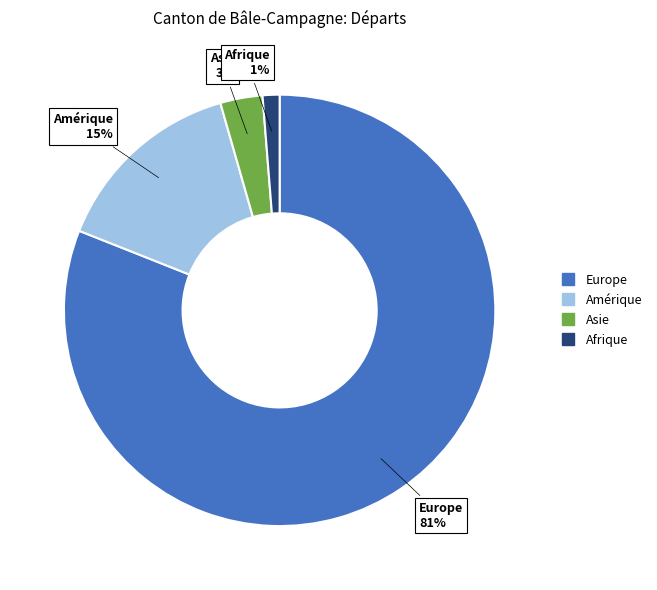

To the nearest percent, what is the average slice percentage?

25%